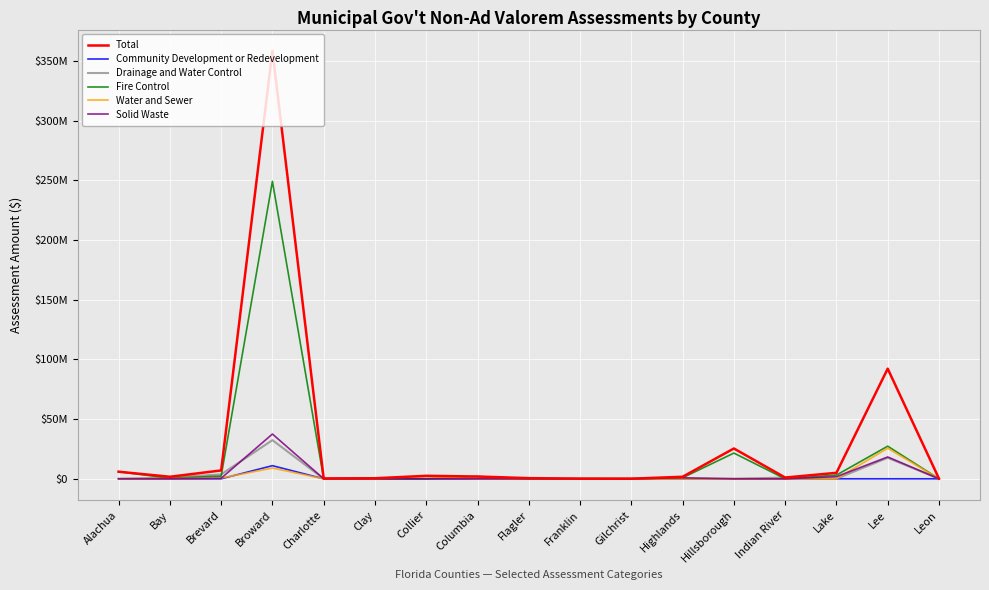

What is the average value of the Total series?

29683331